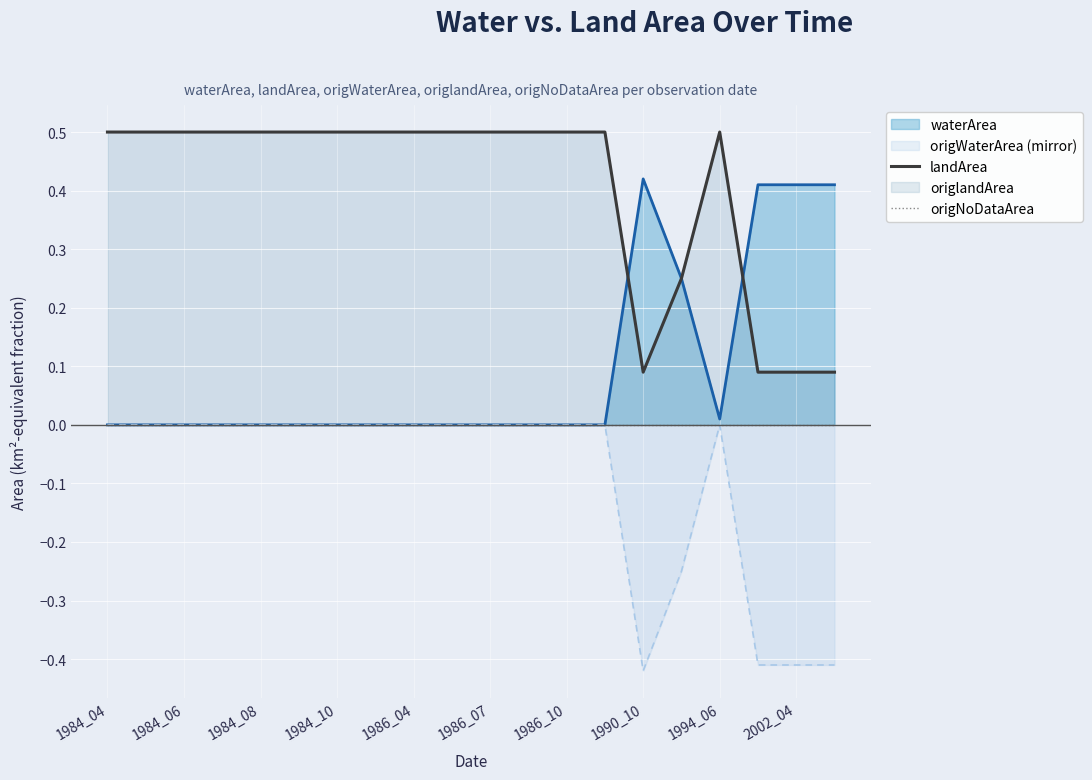

Which series has the largest total across all categories?

landArea